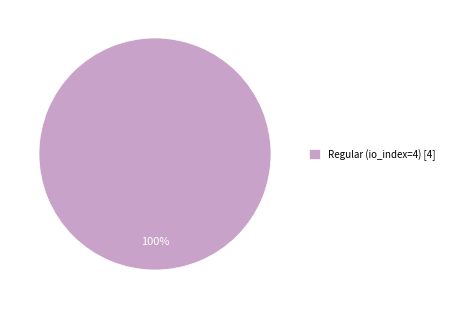

Is there any slice that represents more than half of the pie?

Yes